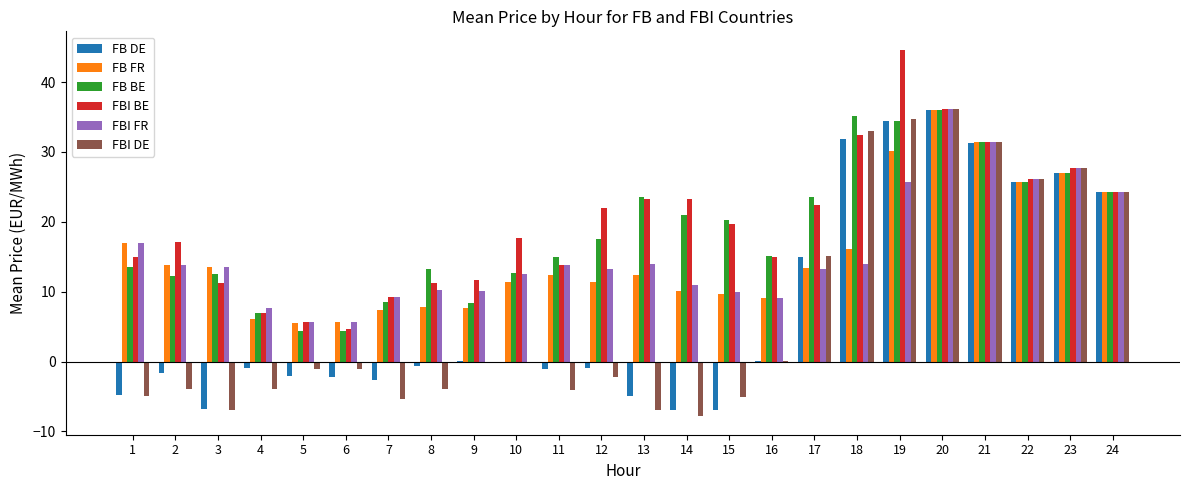

At which label is FB BE closest to 20?

15